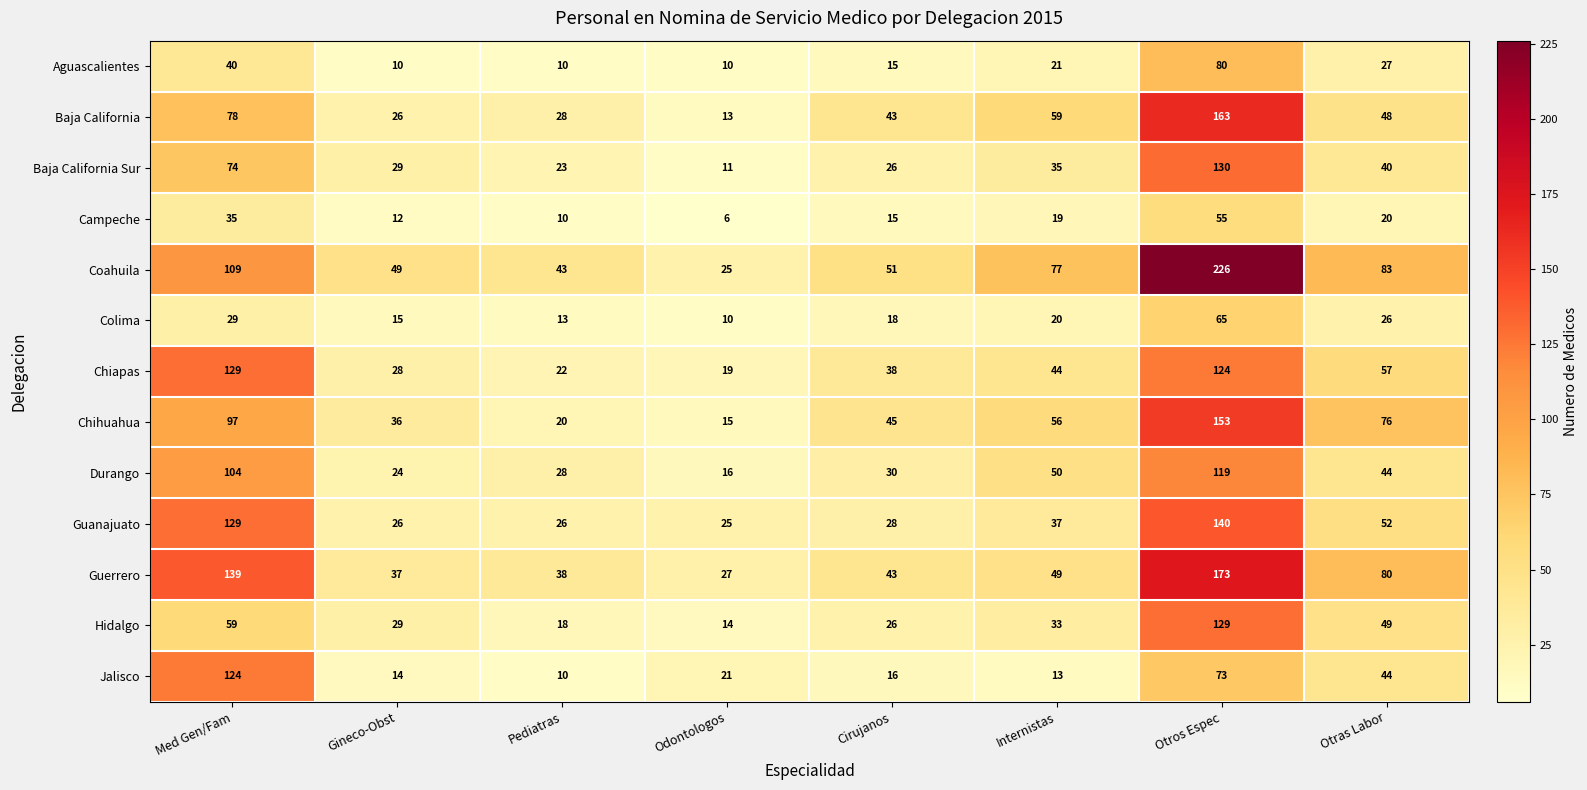

At which label does Jalisco first exceed 21?

Med Gen/Fam